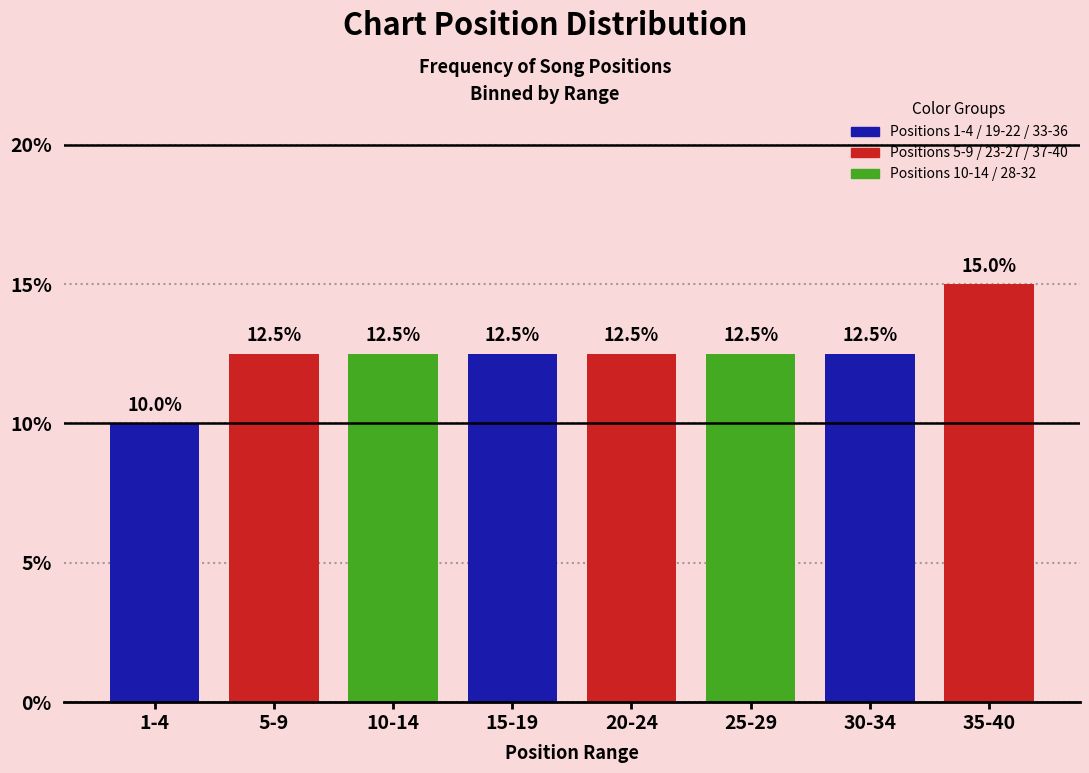

Reading left to right, what are all the values shown in this chart?

10.0	12.5	12.5	12.5	12.5	12.5	12.5	15.0